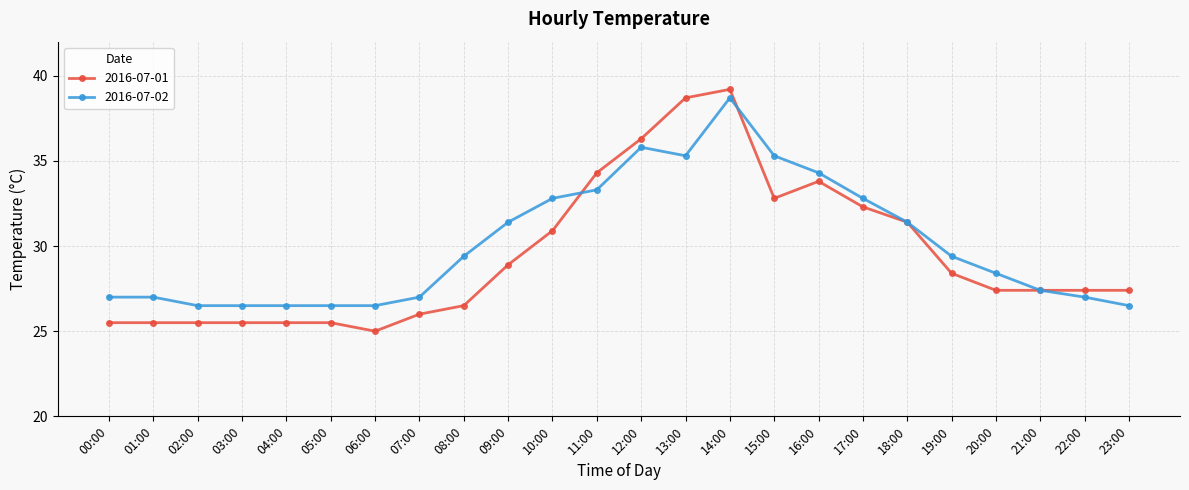

Rank the series by their maximum value, from lowest to highest.

2016-07-02, 2016-07-01